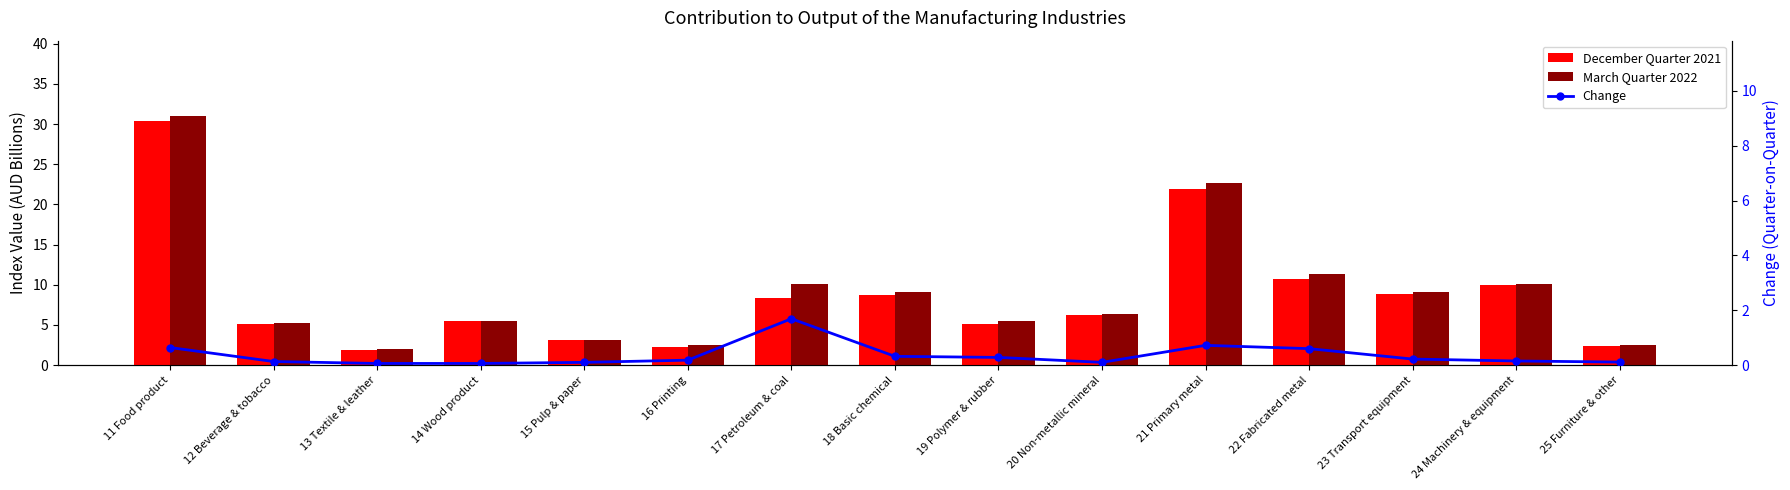

What is the greatest value displayed?

31.1